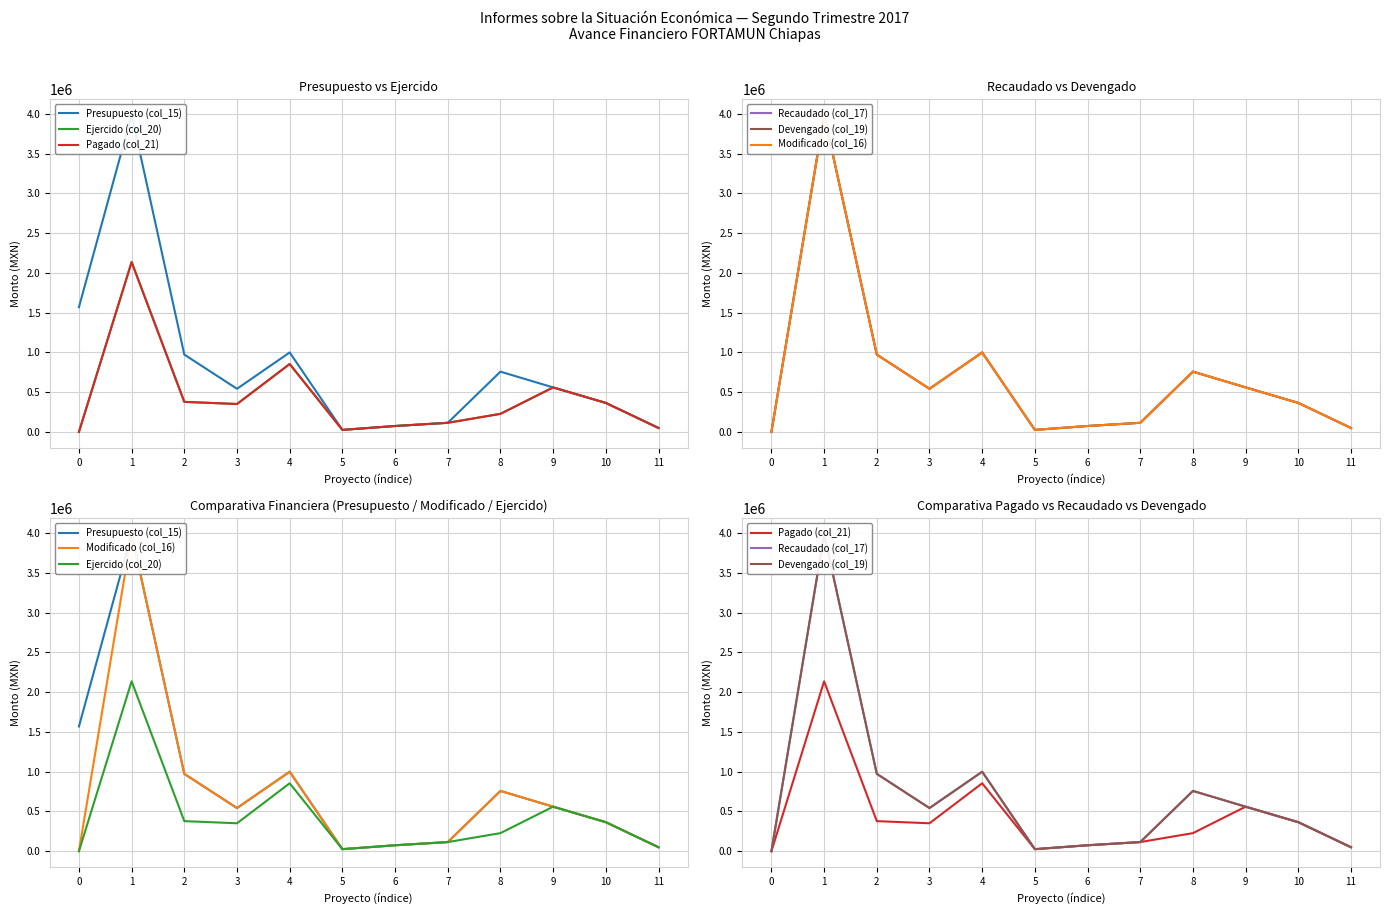

What is the value of the Pagado (col_21) point at the 4th from the left?

351480.0